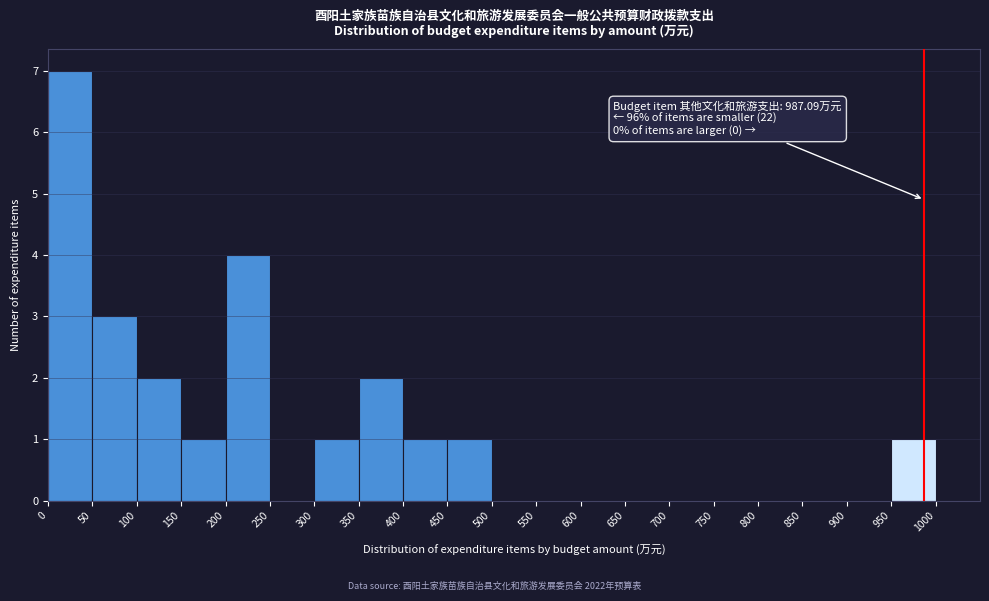

Which range on the x-axis has the tallest bar?

0 to 50